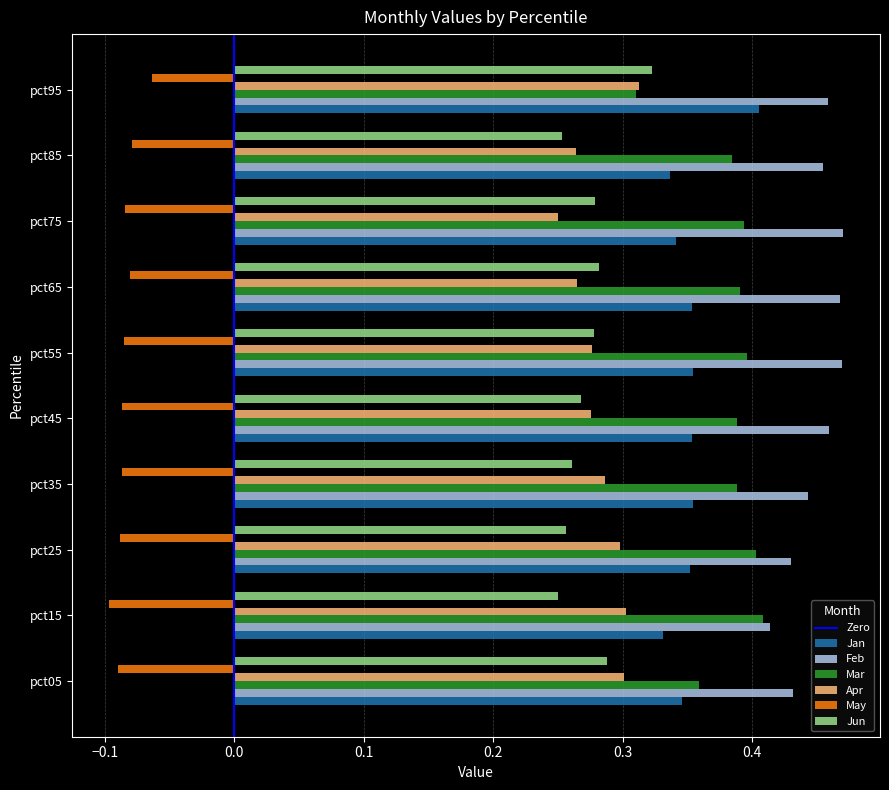

Which category has the lowest value across all series?

pct15